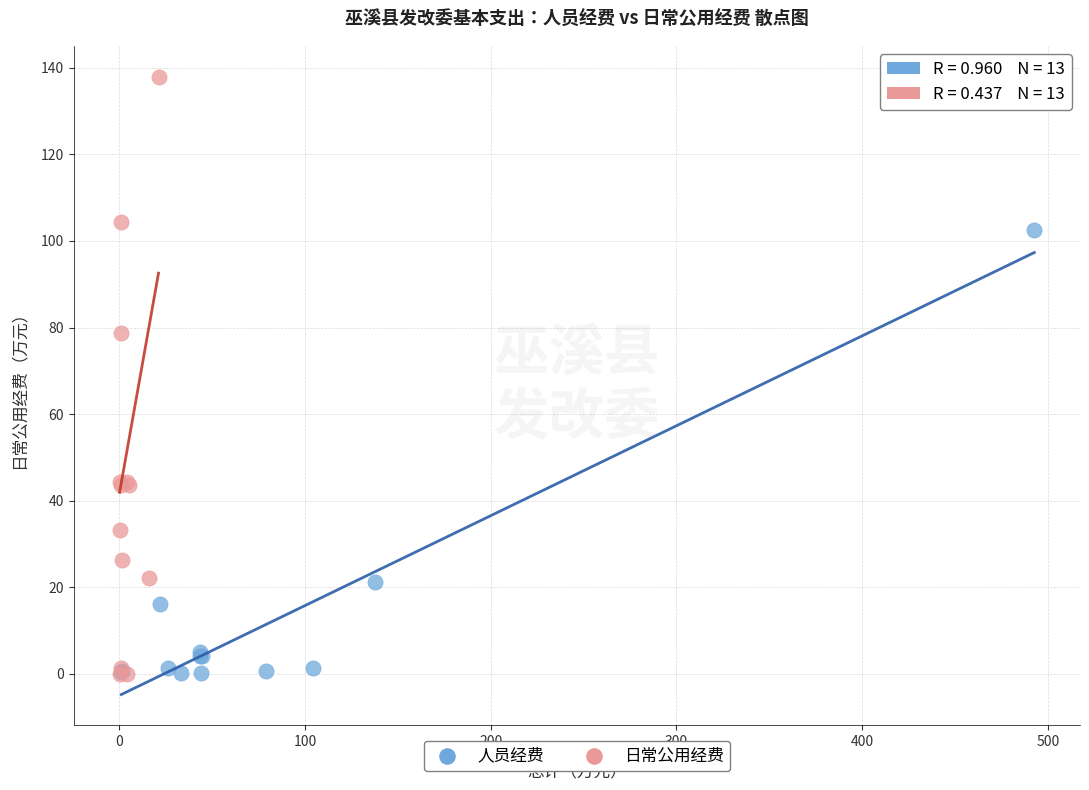

Which series has the largest Y range (max minus min)?

日常公用经费